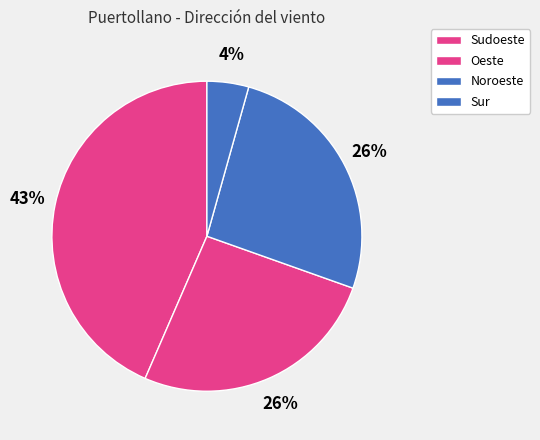

Count the number of slices in the pie.

4